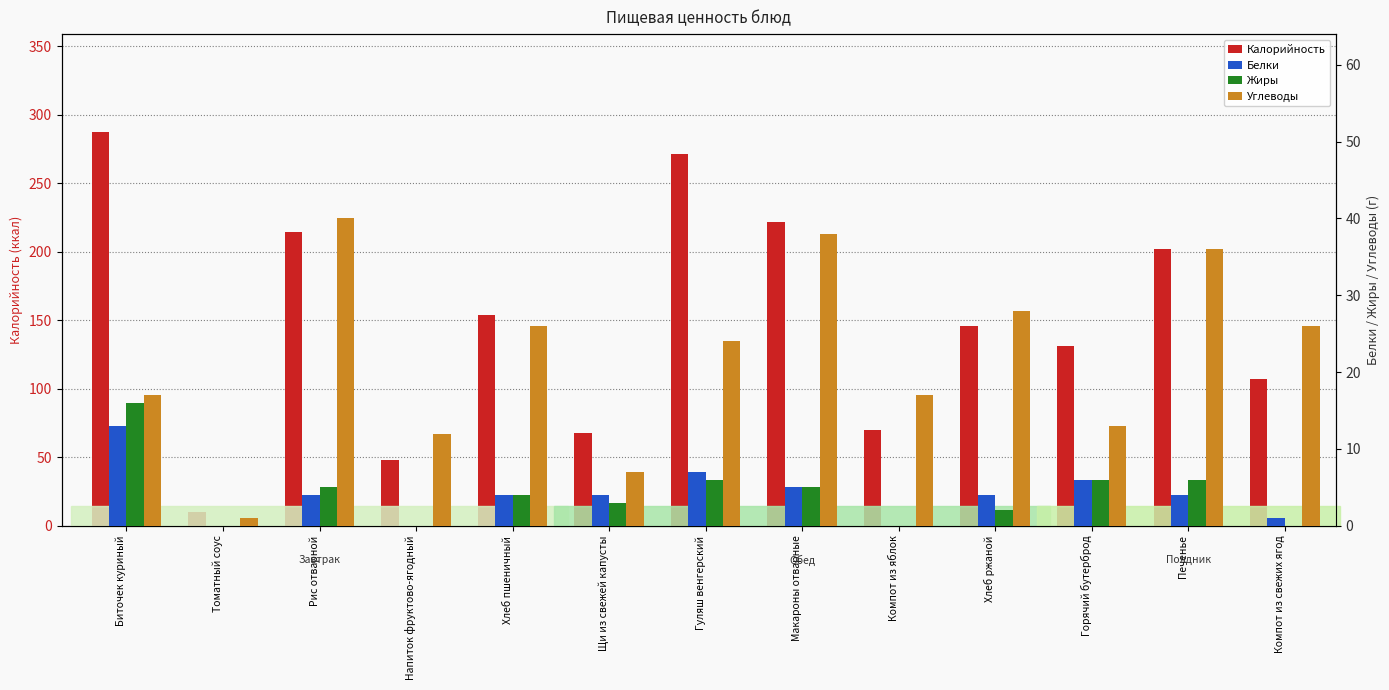

What are all the series names shown in the legend?

Калорийность, Белки, Жиры, Углеводы